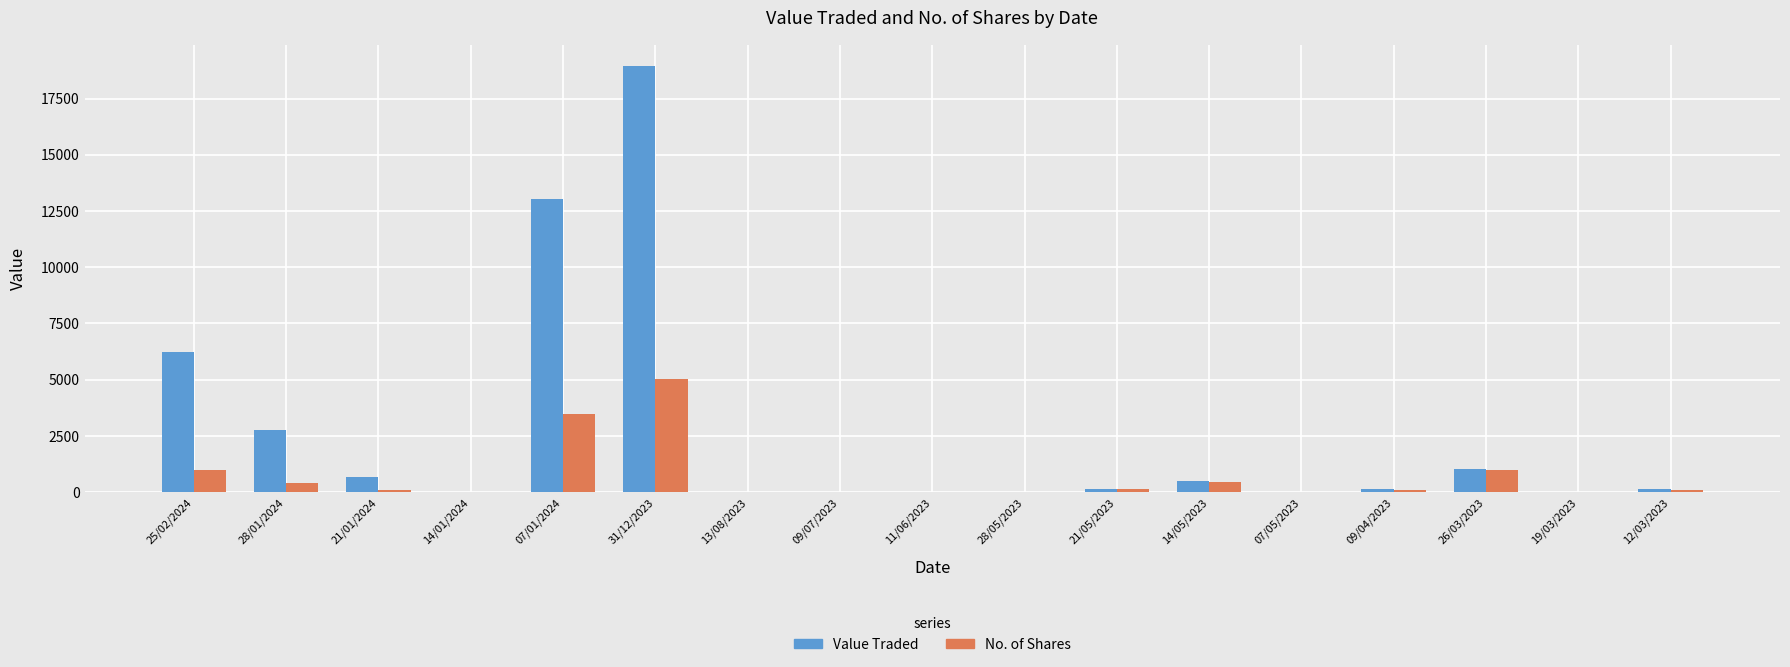

At which category is the sum across all series the highest?

31/12/2023